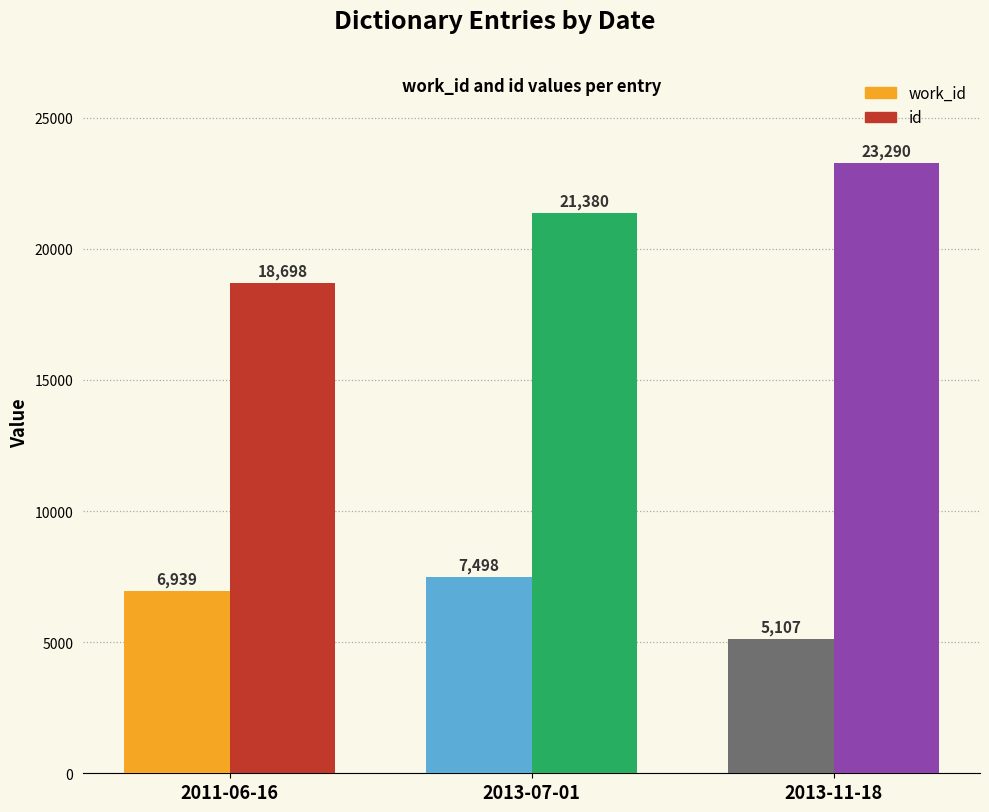

Rank the categories by work_id value from lowest to highest.

2013-11-18, 2011-06-16, 2013-07-01